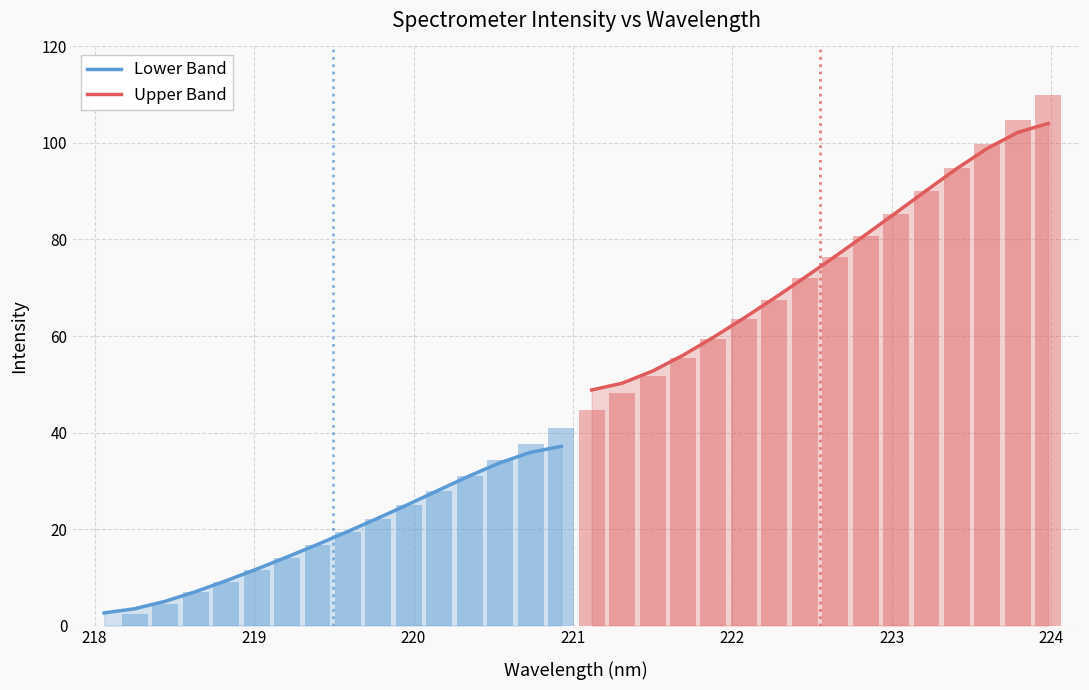

Reading right to left, extract all data points from this chart.

Lower Band: 37.1	35.9	33.8	31.1	28.1	25.2	22.3	19.5	16.8	14.2	11.7	9.3	7.0	5.0	3.5	2.6
Upper Band: 104.0	102.2	98.9	94.7	90.2	85.5	81.0	76.5	72.1	67.8	63.7	59.7	56.0	52.7	50.2	48.8